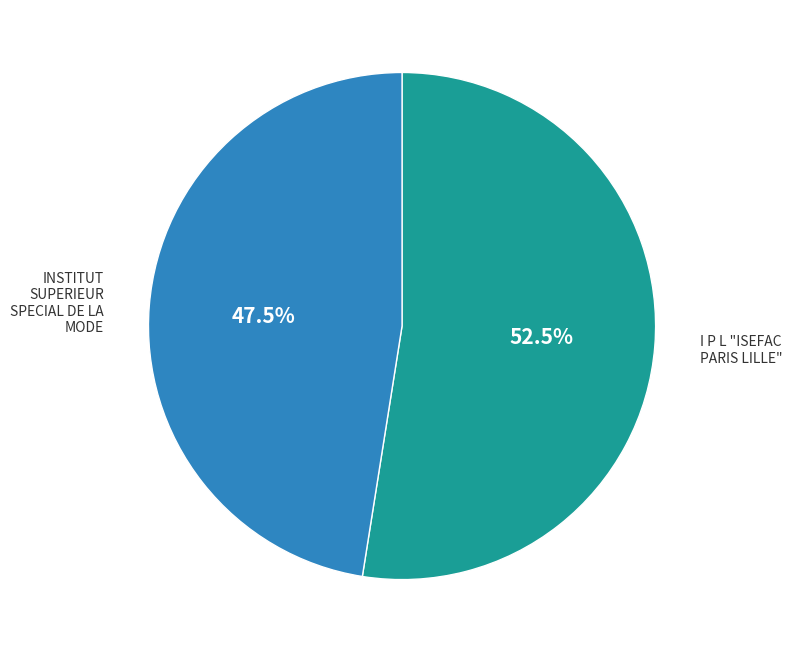

Which has a higher value, INSTITUT SUPERIEUR SPECIAL DE LA MODE or I P L "ISEFAC PARIS LILLE"?

I P L "ISEFAC PARIS LILLE"